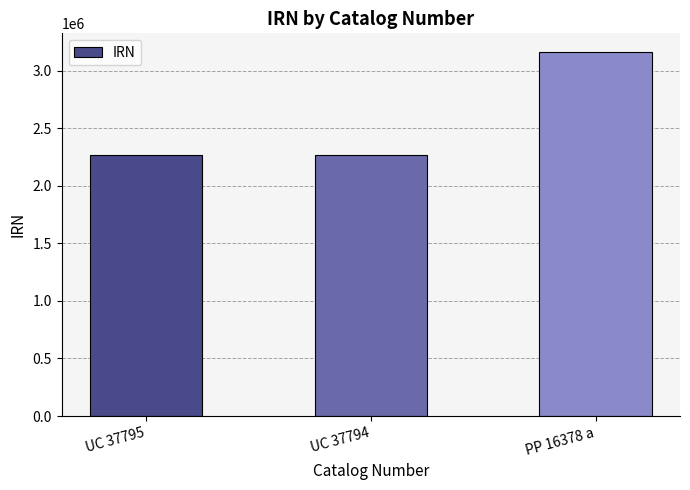

What is the average value?

2567106